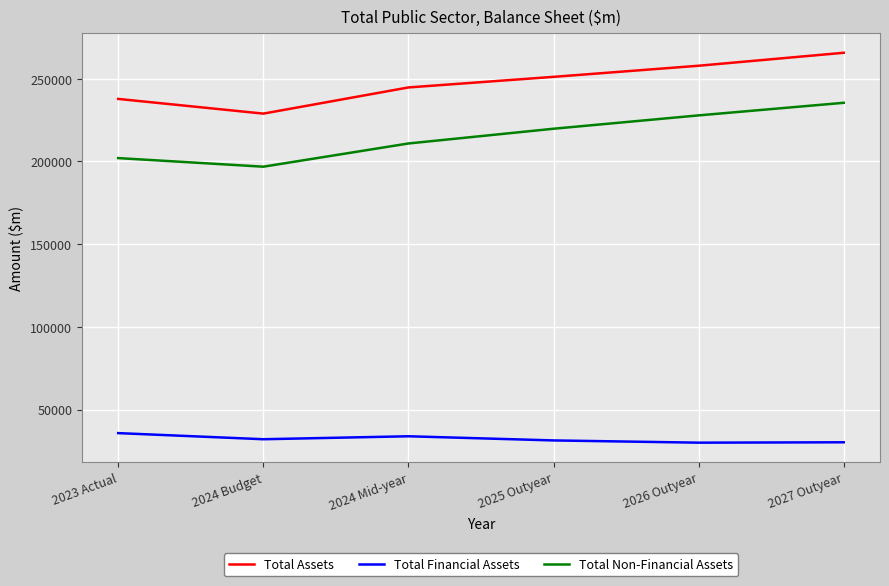

Between 2024 Mid-year and 2026 Outyear, which series saw the biggest shift?

Total Non-Financial Assets